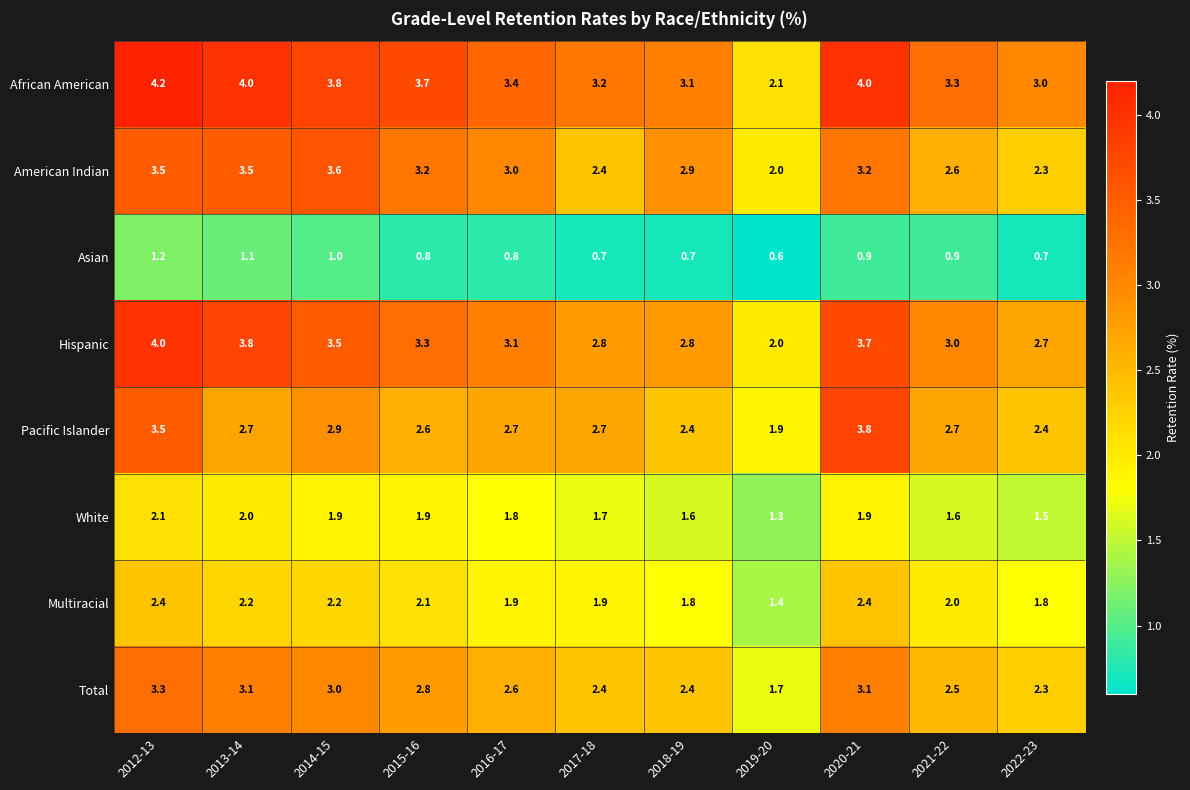

Which series has the largest total across all categories?

African American